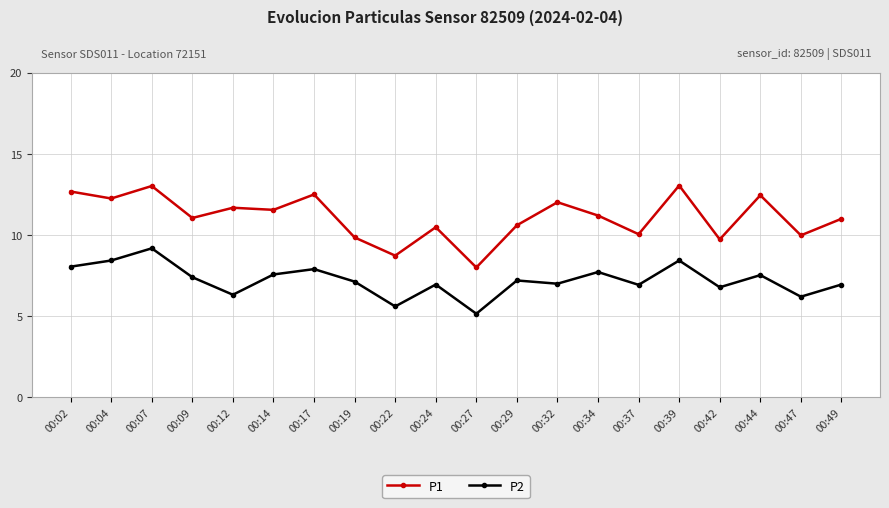

The P2 series shows 1.9 at 00:14. True or false?

False